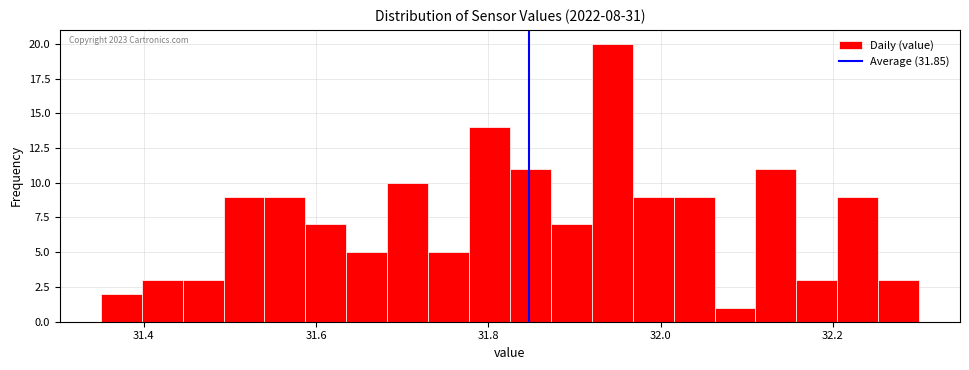

Around what value on the x-axis is the tallest bar? Give the approximate position of its centre, as read against the axis.

31.94